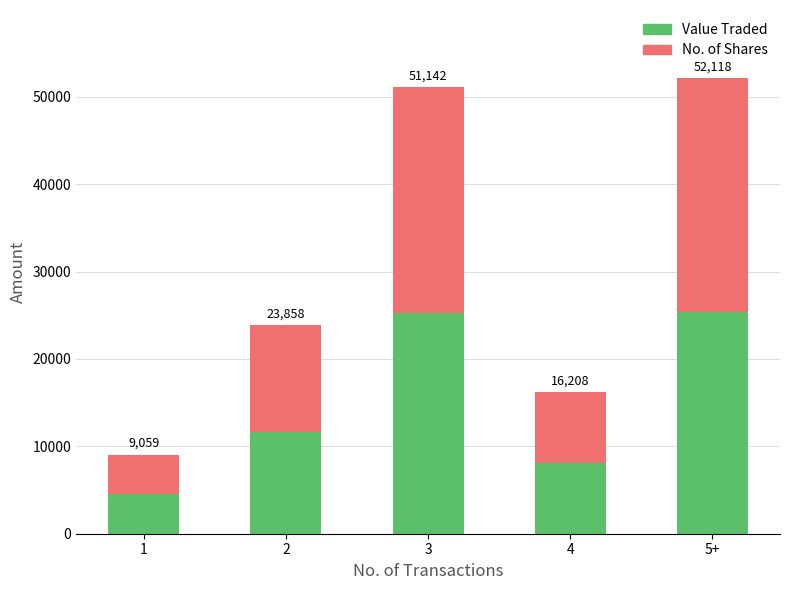

What is the difference between the maximum and second lowest values in the No. of Shares series?

18606